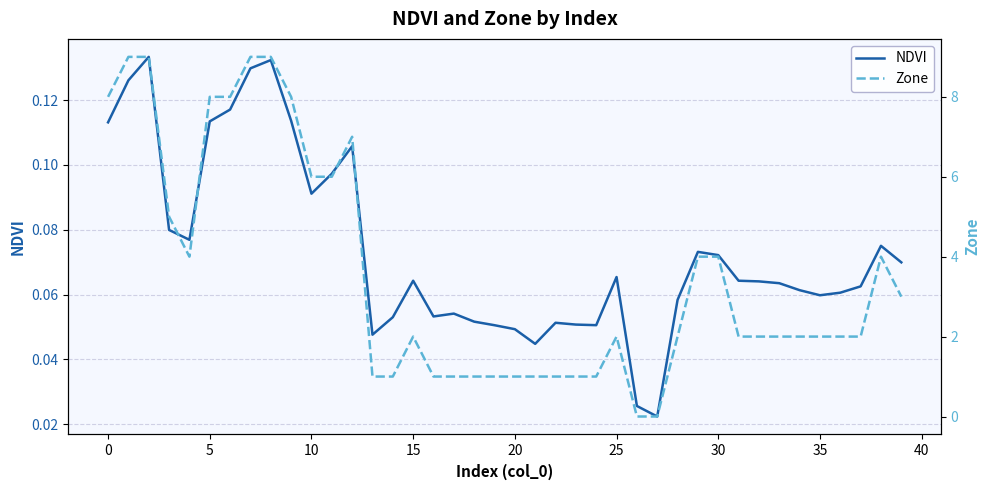

Does the chart display data point markers on the line(s)?

No